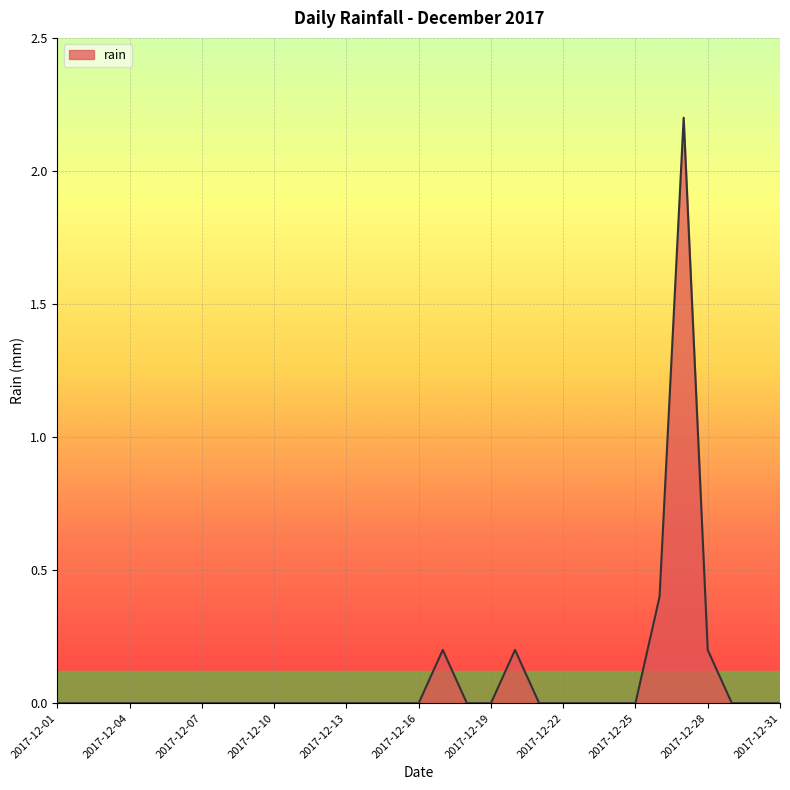

What is the difference between the maximum and minimum values?

2.2